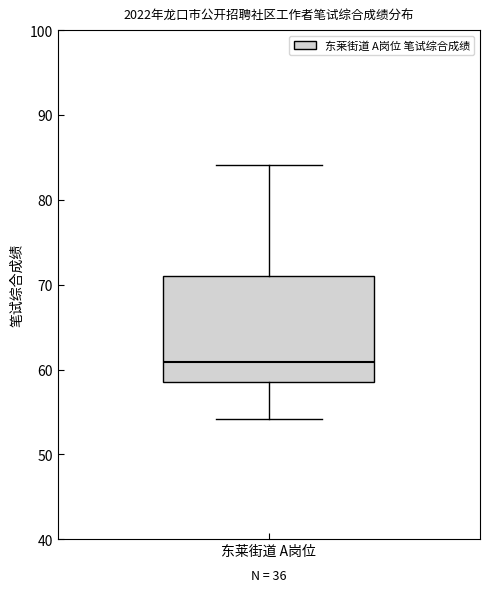

Read this box plot against the y-axis: the position of the median line, the range covered by the box, and the ends of both whiskers. The values are not printed on the chart, so give them approximately, as read against the axis.

median 61, box 59 to 71, whiskers 54 to 84